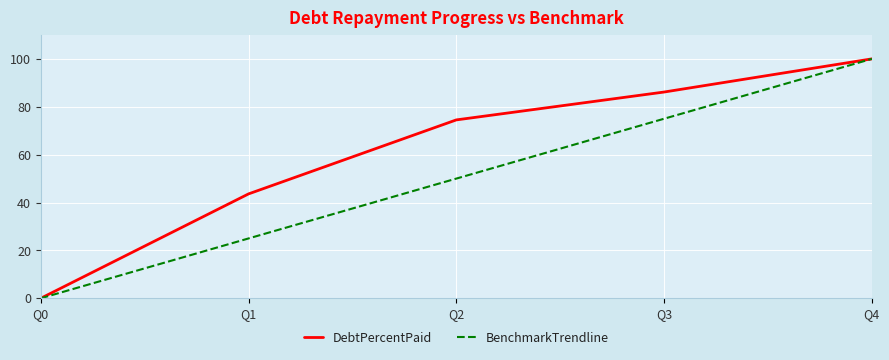

Does the chart have visible grid lines?

Yes